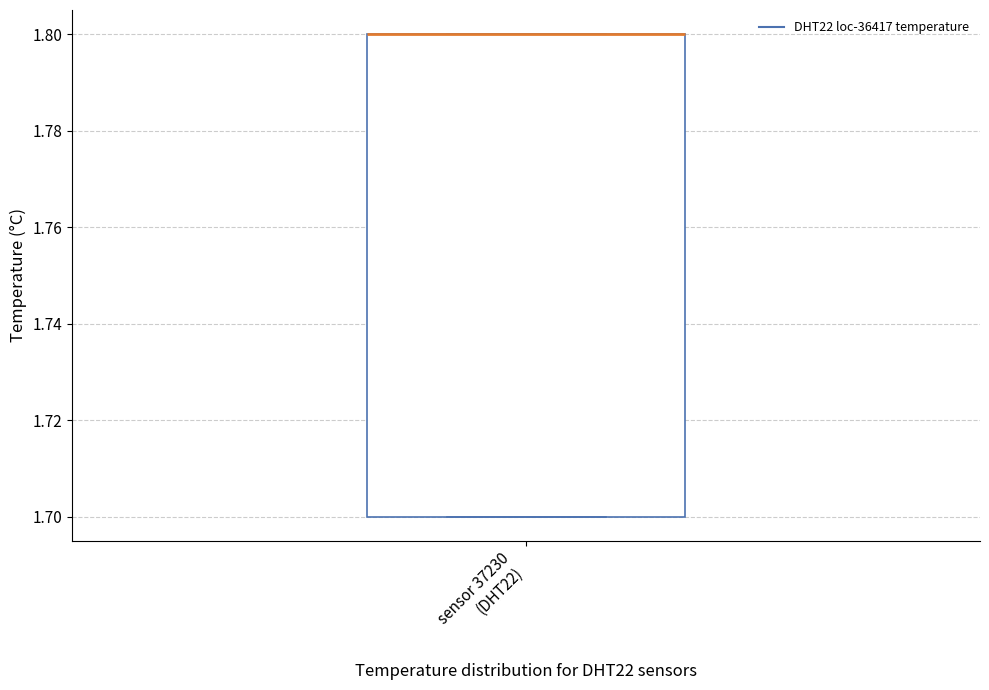

Where is the upper edge of the box for sensor 37230 (DHT22) on the y-axis? The values are not printed on the chart, so give them approximately, as read against the axis.

1.8